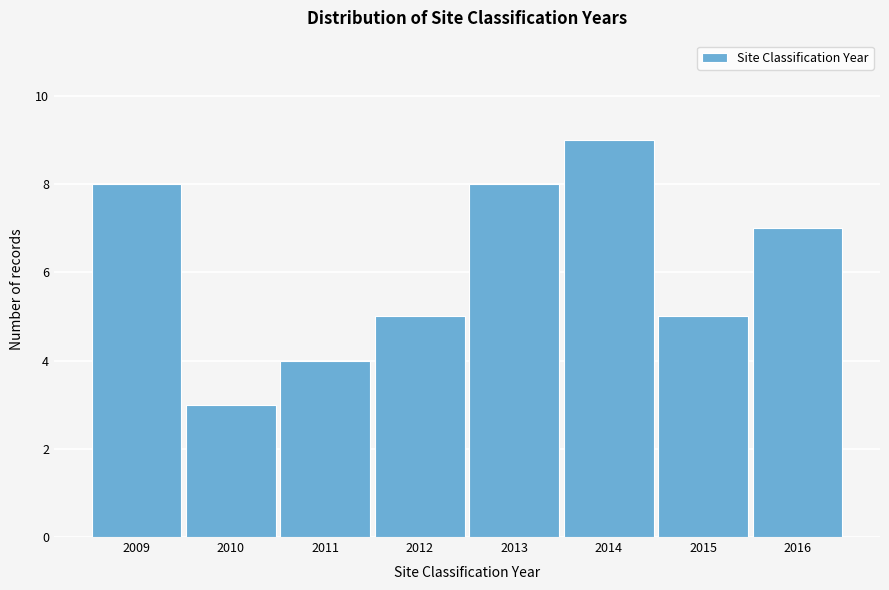

Reading left to right, transcribe all the data shown in this chart.

8	3	4	5	8	9	5	7